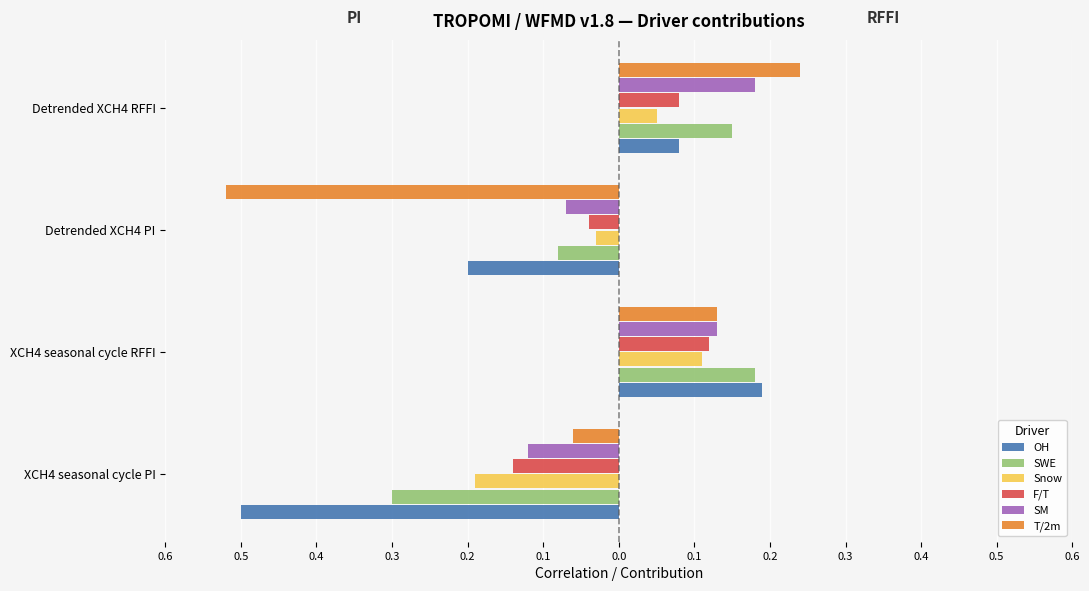

The OH series shows -0.3 at Detrended XCH4 PI. True or false?

False